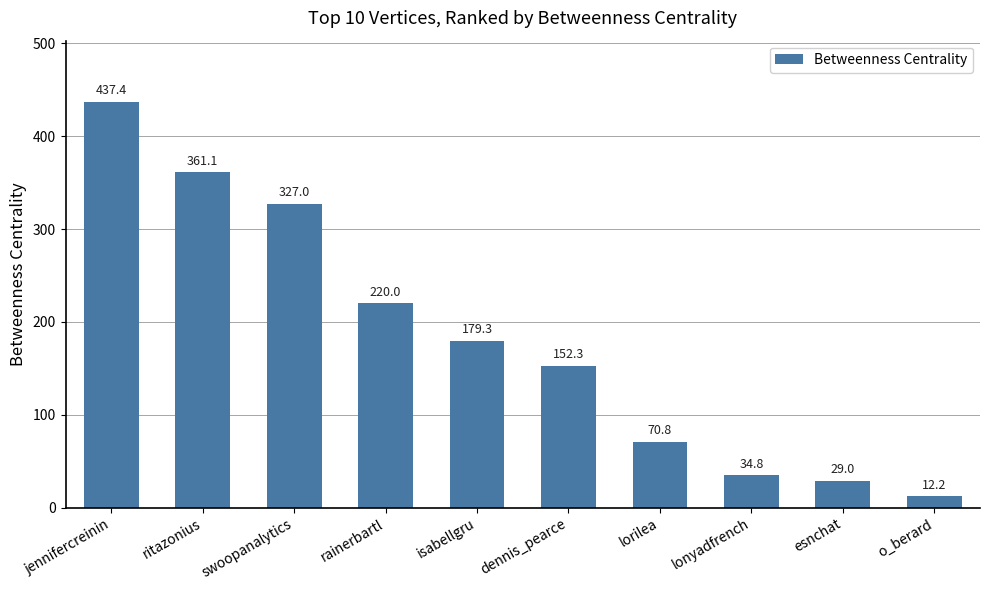

What is the difference between the maximum and minimum values?

425.1